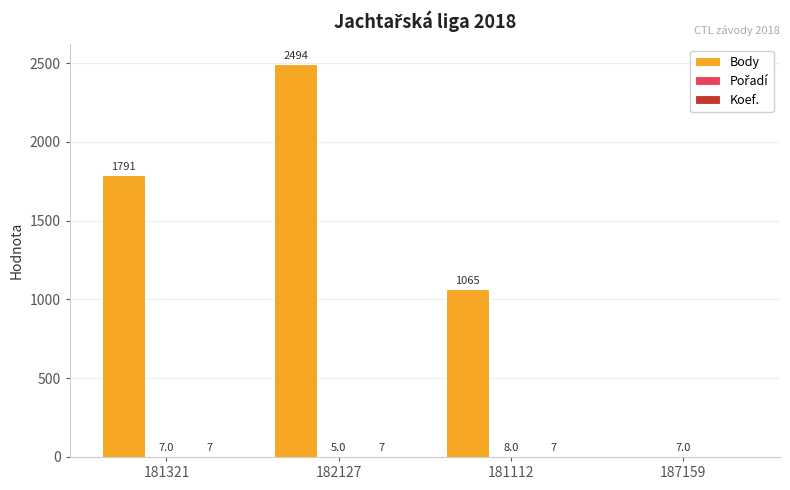

What is the sum of all Body values?

5350